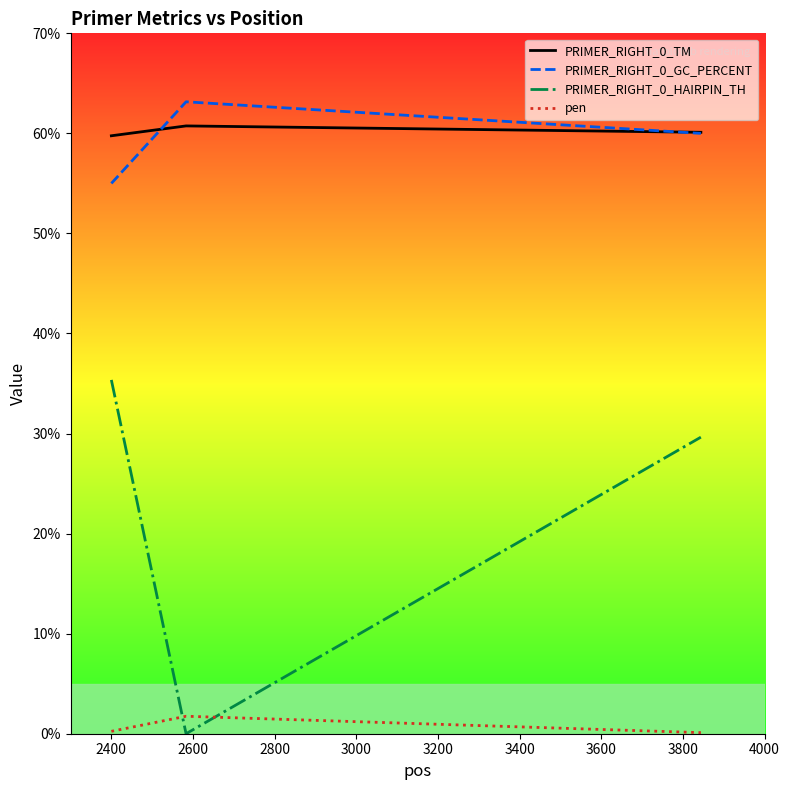

Which series has the widest spread of values?

PRIMER_RIGHT_0_HAIRPIN_TH